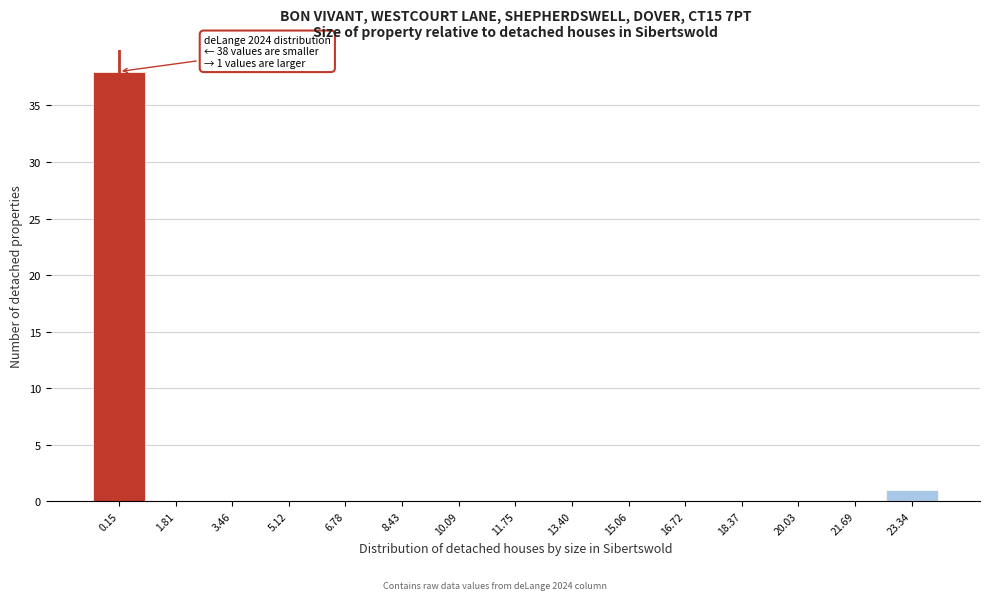

Reading right to left, list all the values displayed in this chart.

23.34=1	21.69=0	20.03=0	18.37=0	16.72=0	15.06=0	13.40=0	11.75=0	10.09=0	8.43=0	6.78=0	5.12=0	3.46=0	1.81=0	0.15=38